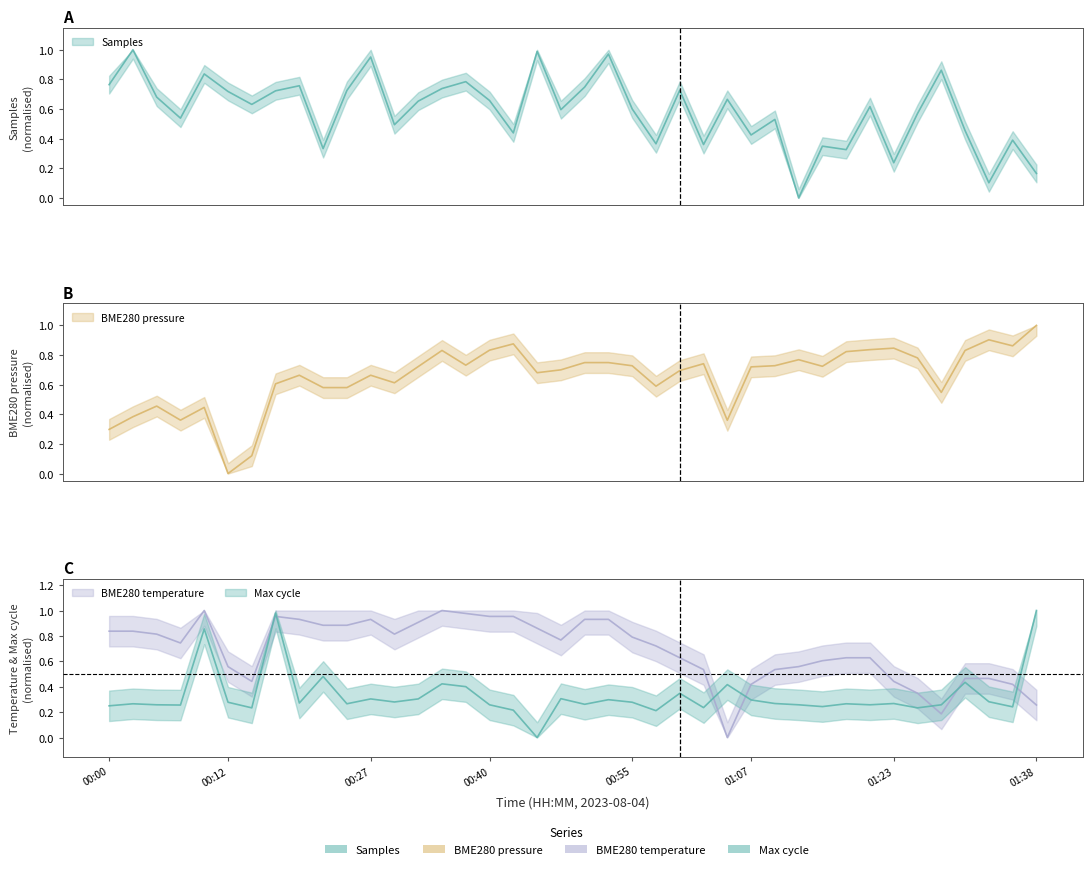

Is the value of Samples at 11 greater than the value of Max_cycle at 23?

Yes